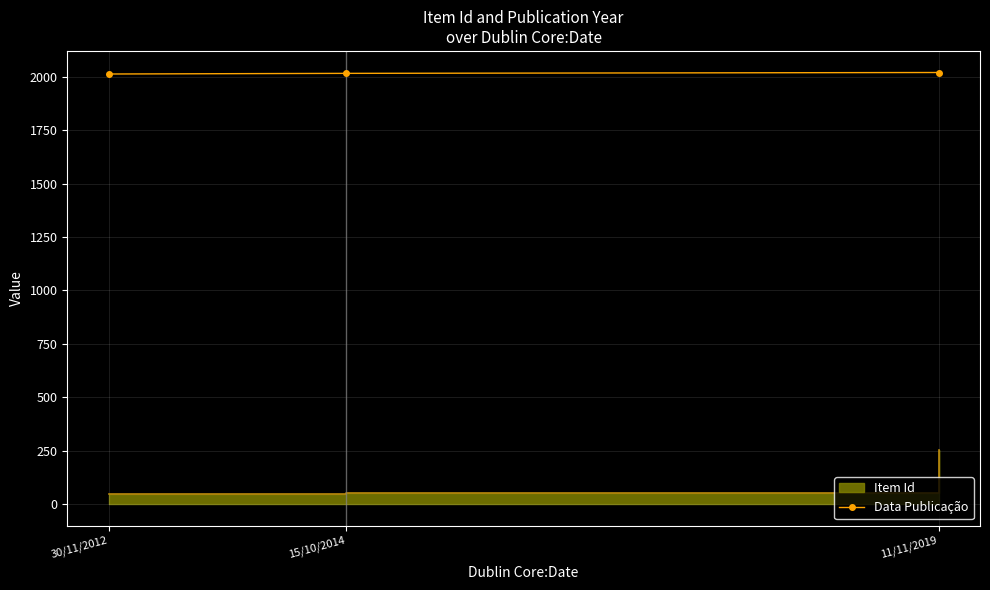

What position from the left is 11/11/2019?

3